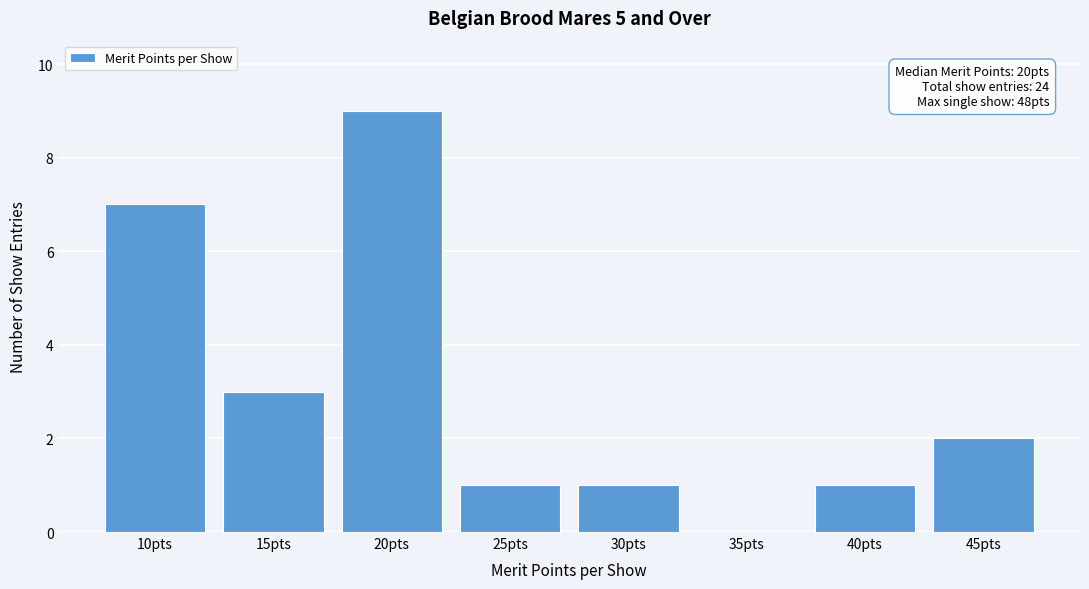

Reading left to right, what are all the values shown in this chart?

10pts=7	15pts=3	20pts=9	25pts=1	30pts=1	35pts=0	40pts=1	45pts=2